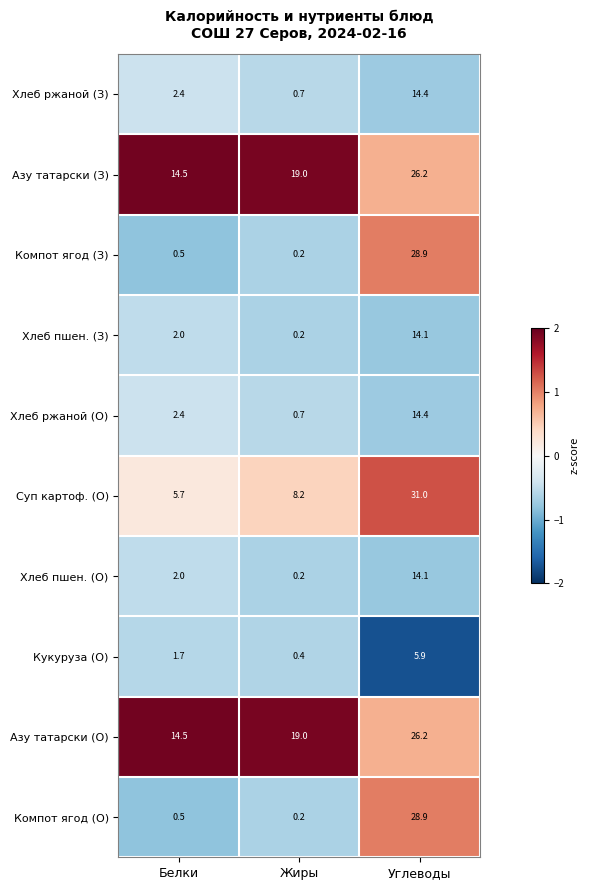

The value of Хлеб ржаной (З) at Углеводы is 7.2. True or false?

False